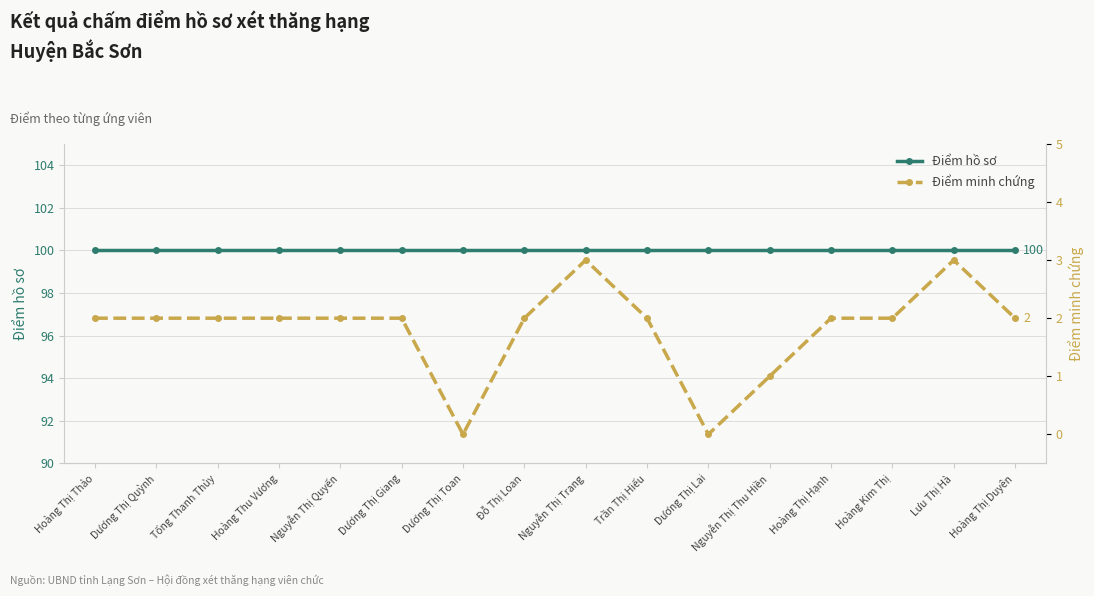

The value of Điểm minh chứng at Tống Thanh Thủy is 3. True or false?

False